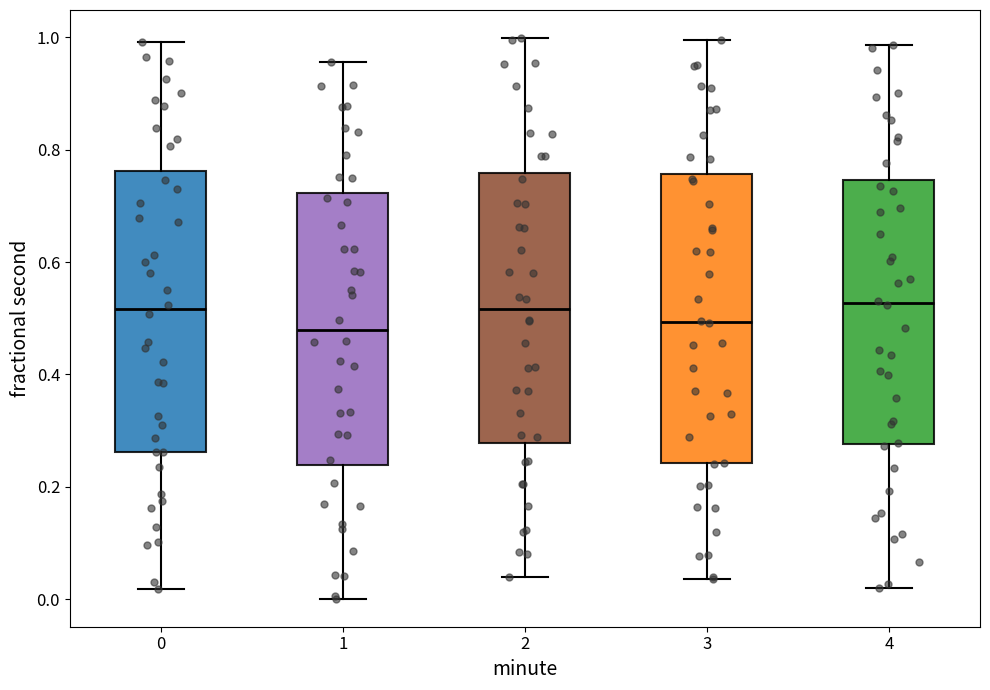

Reading left to right, read every box against the y-axis: the position of its median line, the range the box covers, and the ends of its whiskers. The values are not printed on the chart, so give them approximately, as read against the axis.

0: median 0.52, box 0.26 to 0.76, whiskers 0.02 to 1.00
1: median 0.48, box 0.24 to 0.72, whiskers 0.00 to 0.96
2: median 0.52, box 0.28 to 0.76, whiskers 0.04 to 1.00
3: median 0.50, box 0.24 to 0.76, whiskers 0.04 to 1.00
4: median 0.52, box 0.28 to 0.74, whiskers 0.02 to 0.98